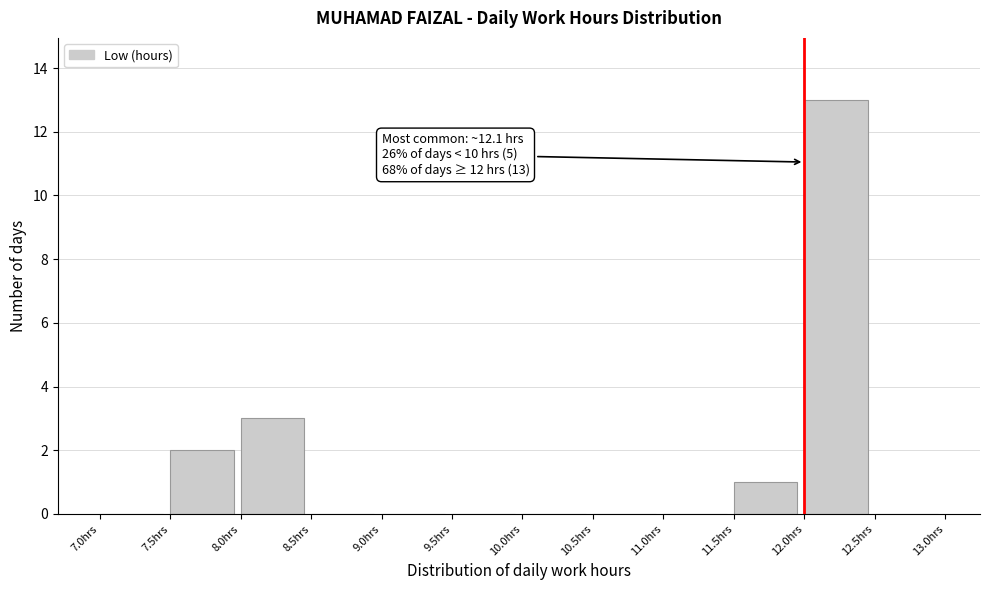

Which range on the x-axis has the tallest bar?

12.0 to 12.5